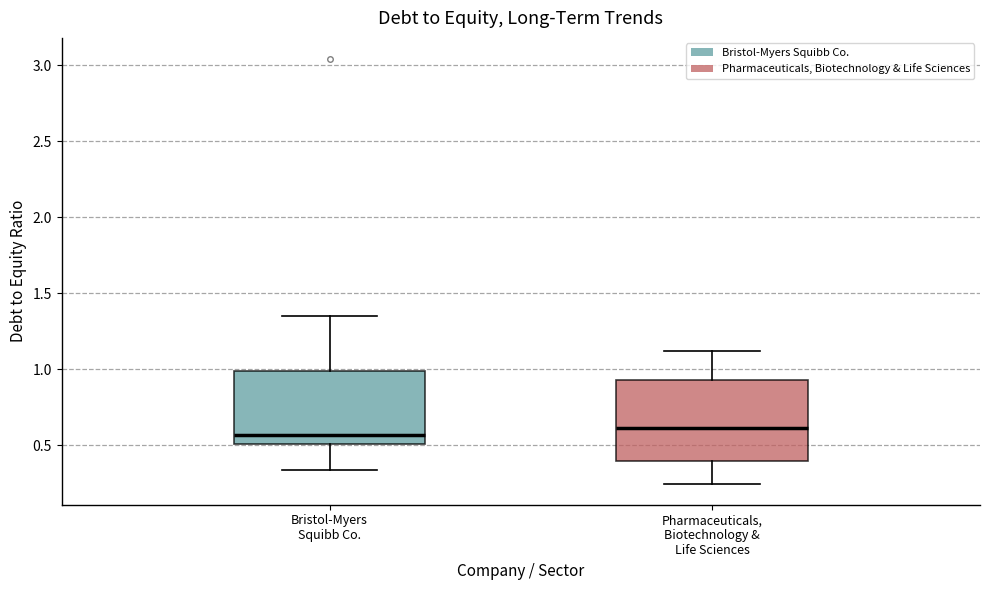

Reading left to right, transcribe this box plot: for each box, give where its median line is, the range the box spans, and where its two whiskers end, as read against the y-axis. The values are not printed on the chart, so give them approximately, as read against the axis.

Bristol-Myers Squibb Co.: median 0.55, box 0.50 to 1.00, whiskers 0.35 to 1.35
Pharmaceuticals, Biotechnology & Life Sciences: median 0.60, box 0.40 to 0.95, whiskers 0.25 to 1.10